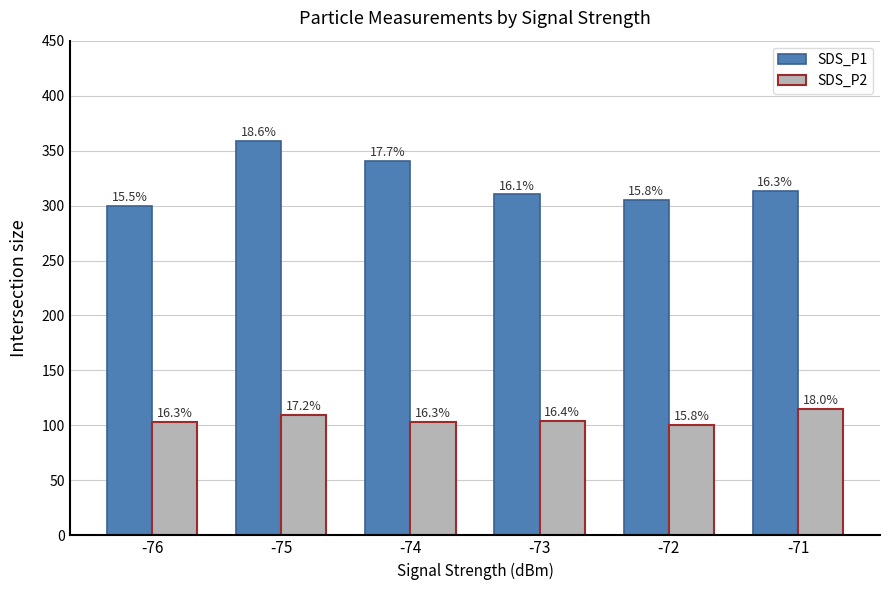

At -71, list the series in order from smallest to largest.

SDS_P2, SDS_P1